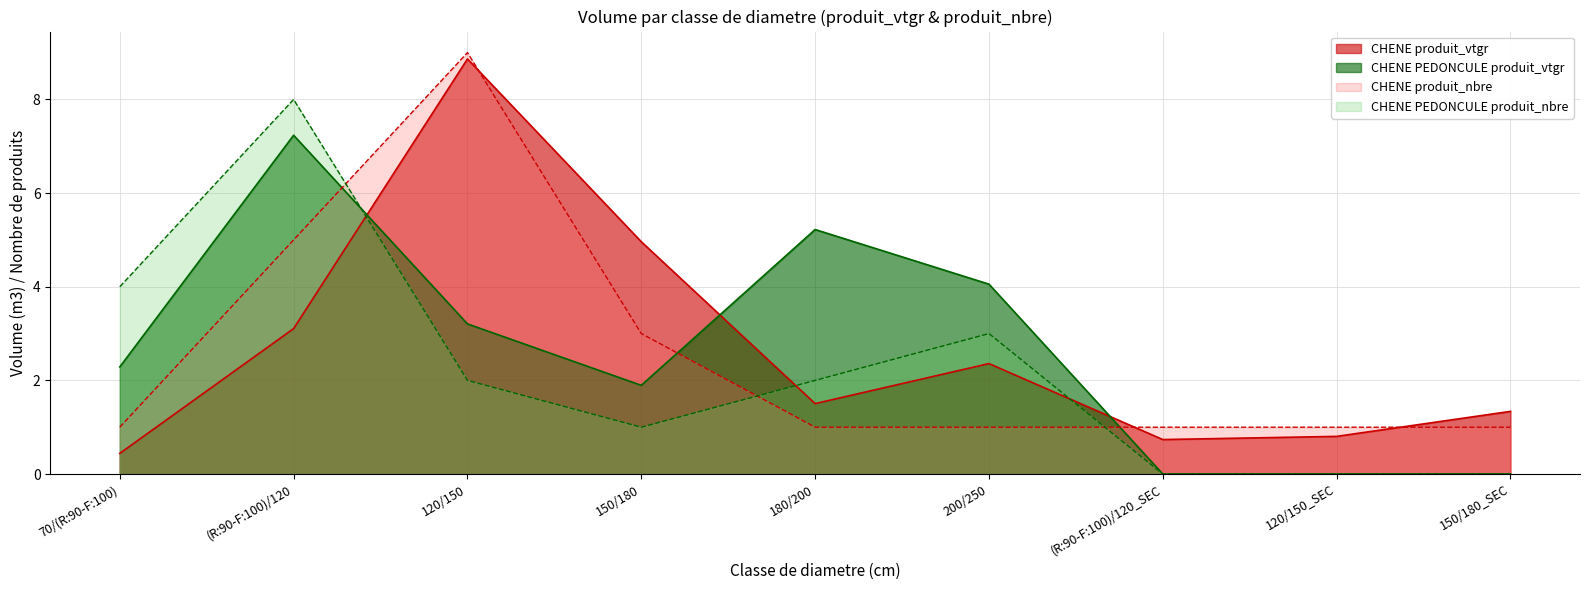

Is the value of CHENE produit_nbre at 200/250 greater than the value of CHENE produit_vtgr at 200/250?

No